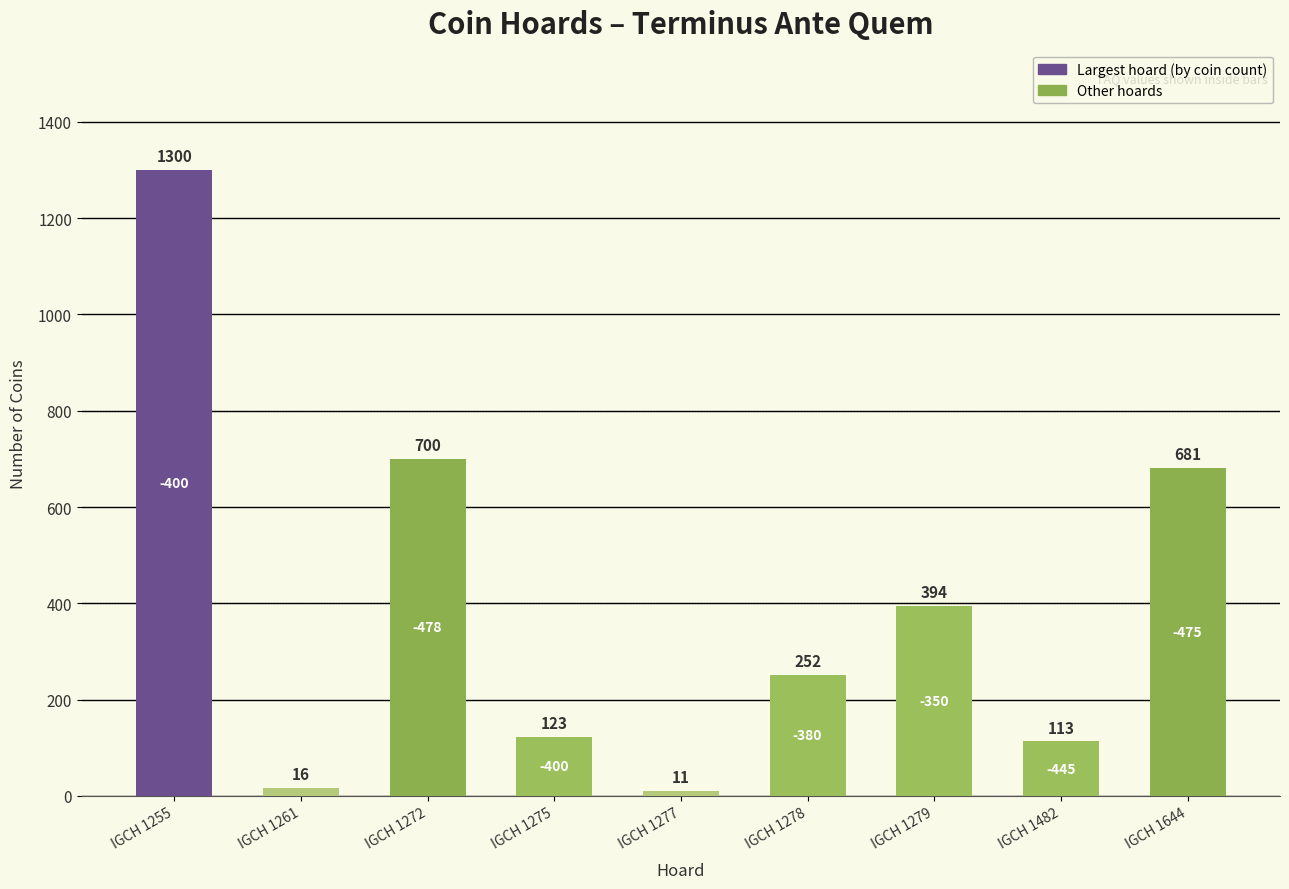

Does the chart contain stacked bars?

No